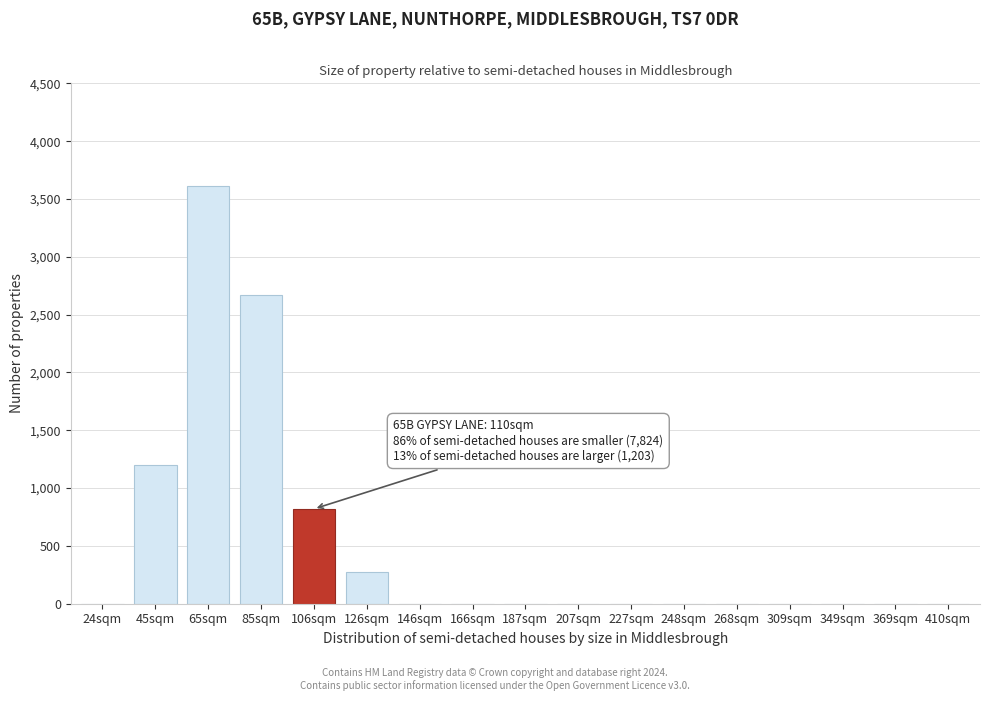

Reading left to right, transcribe all the data shown in this chart.

24sqm=0	45sqm=1199	65sqm=3612	85sqm=2672	106sqm=820	126sqm=274	146sqm=0	166sqm=0	187sqm=0	207sqm=0	227sqm=0	248sqm=0	268sqm=0	309sqm=0	349sqm=0	369sqm=0	410sqm=0